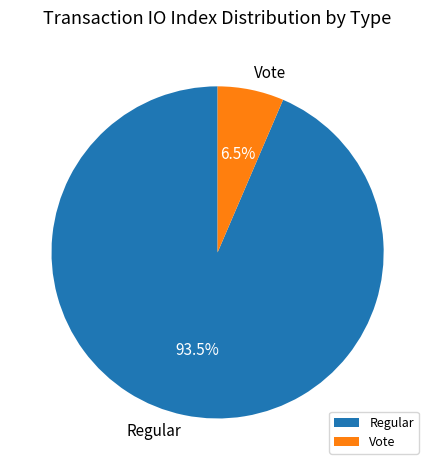

To the nearest percent, what is the combined percentage of Regular and Vote?

100%